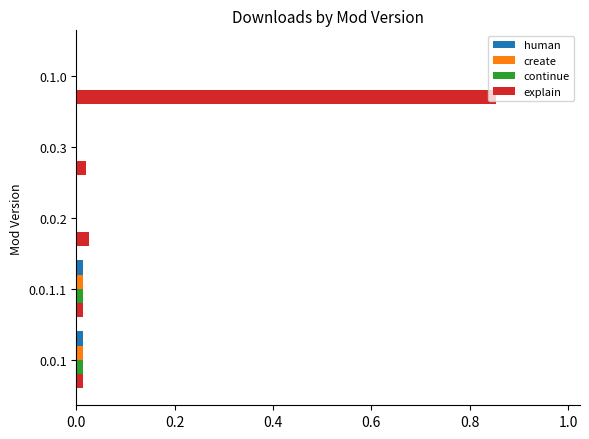

At which category is the sum across all series the highest?

0.1.0